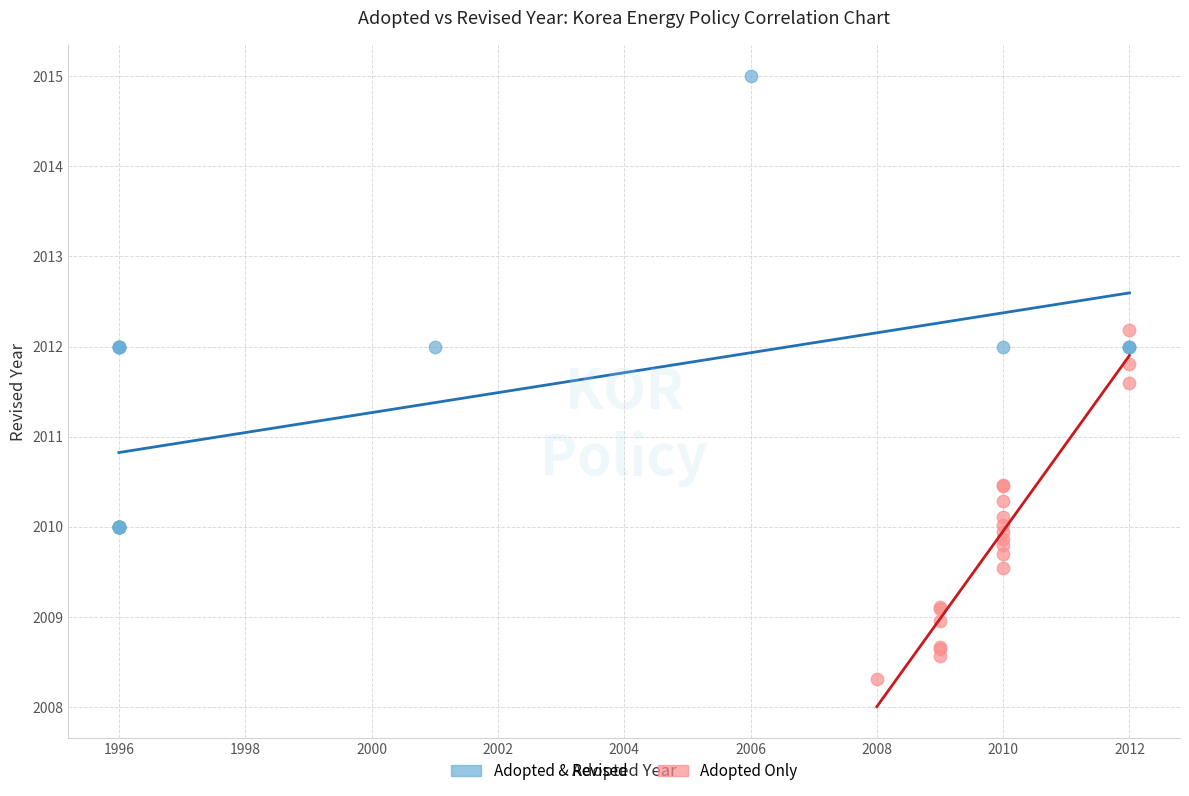

Which series has the largest Y range (max minus min)?

Adopted & Revised